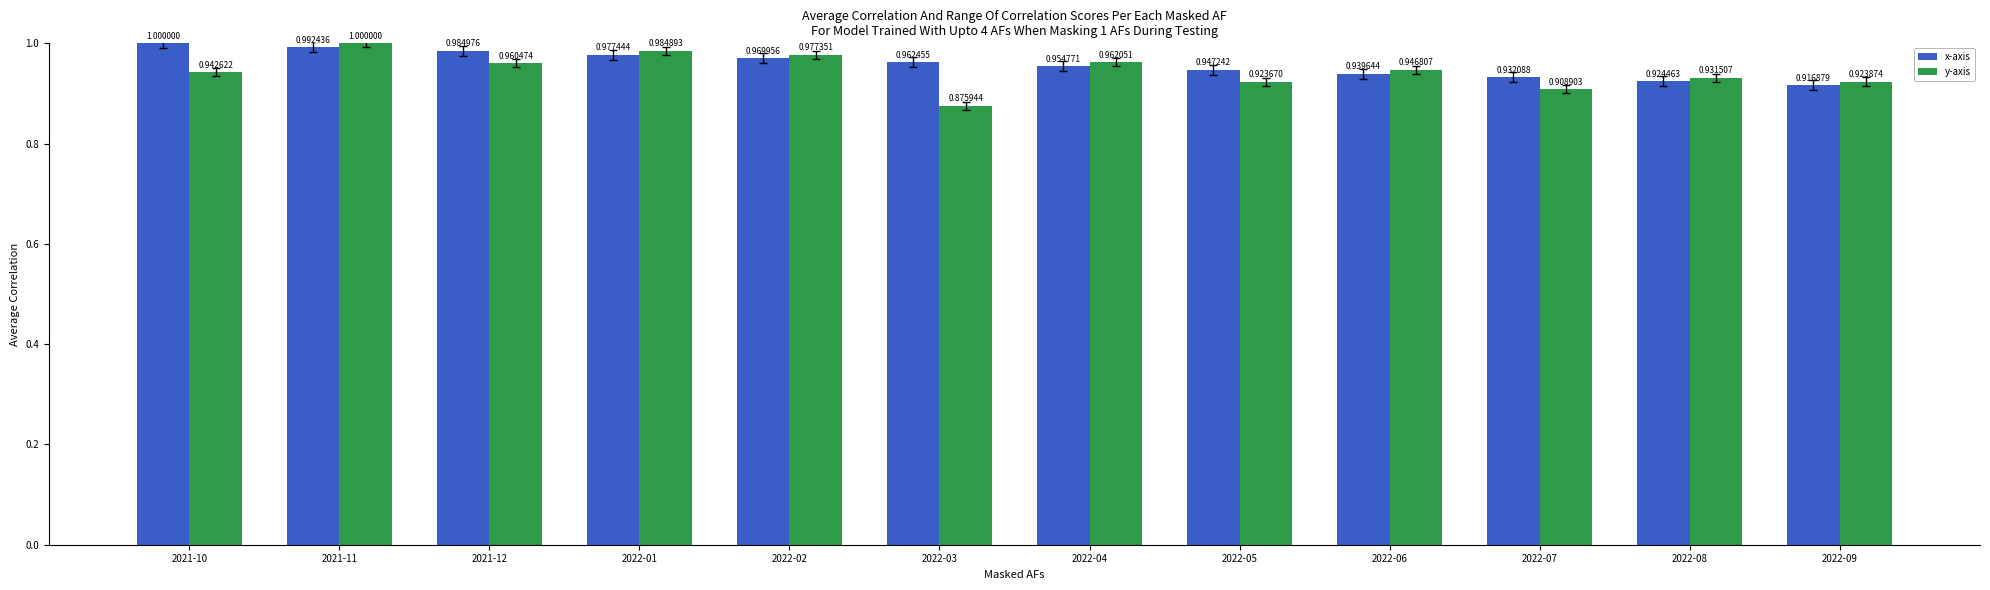

Where is y-axis nearest to the value 0?

2022-03